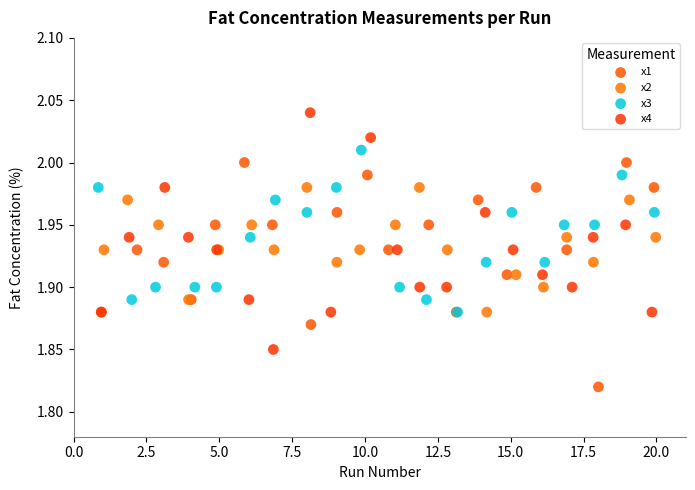

Which series reaches the maximum Y coordinate?

x4